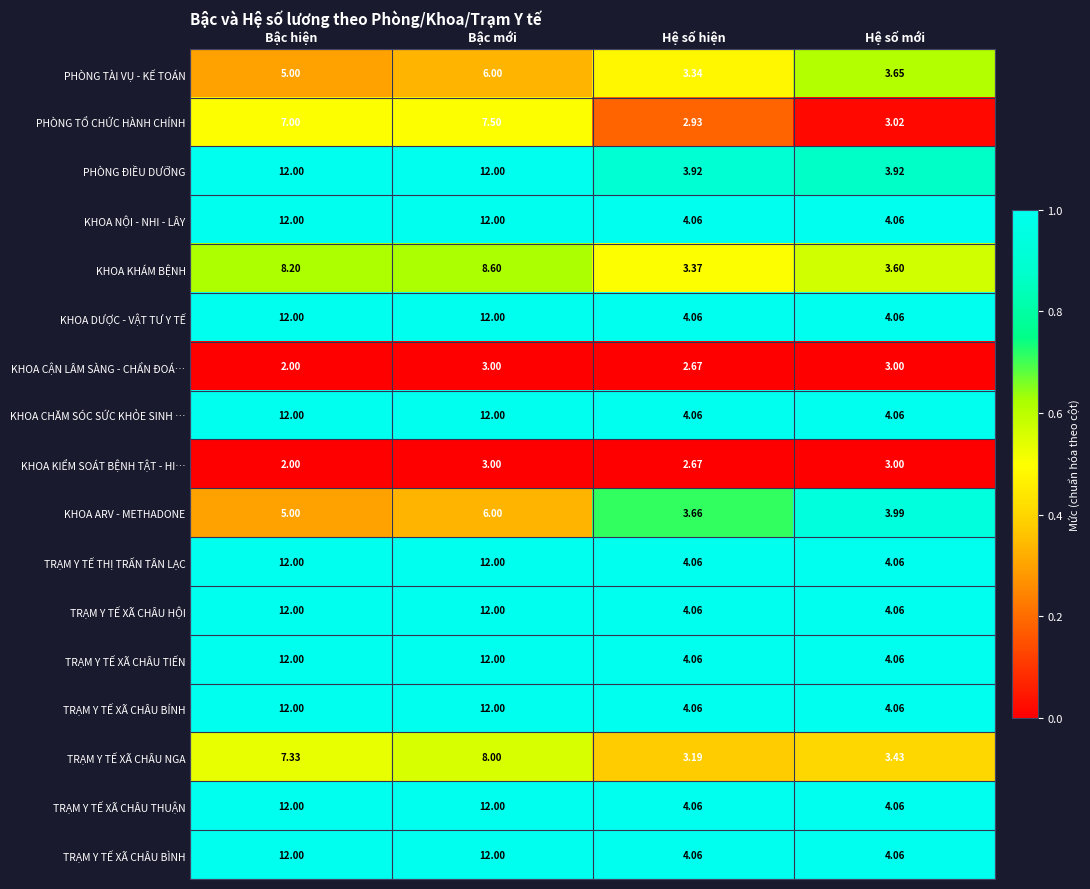

Is the value of TRẠM Y TẾ XÃ CHÂU BÍNH at Bậc hiện greater than the value of KHOA ARV - METHADONE at Hệ số hiện?

Yes